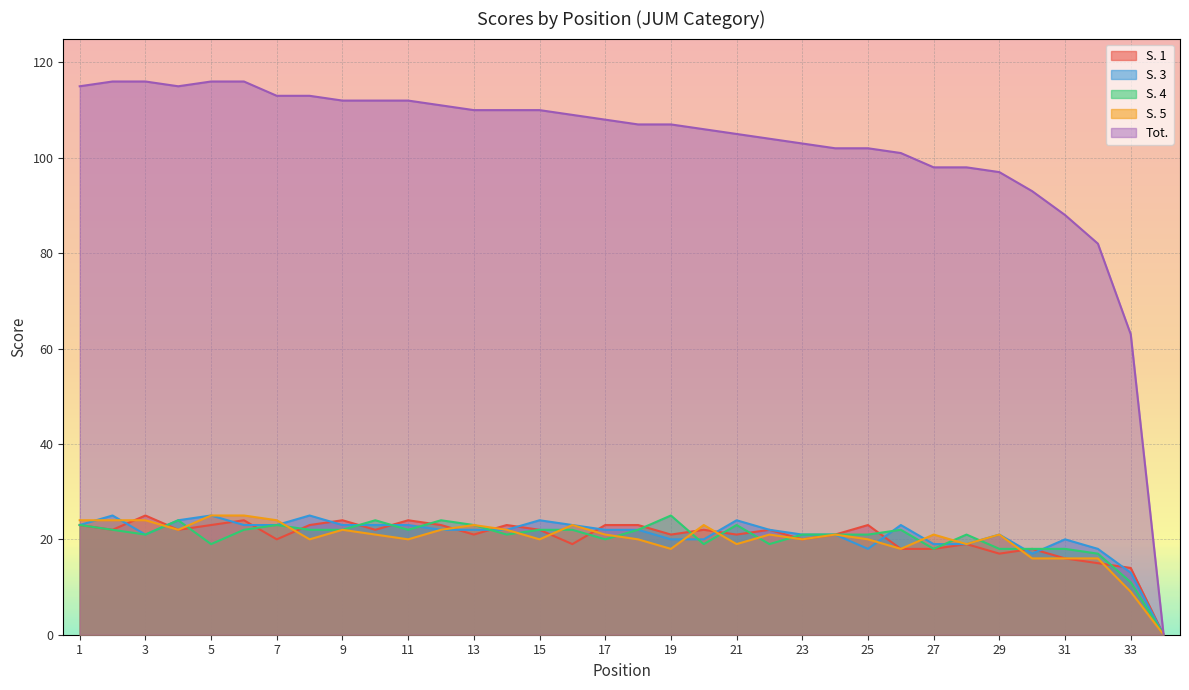

How many data points in S. 1 are less than 22?

16